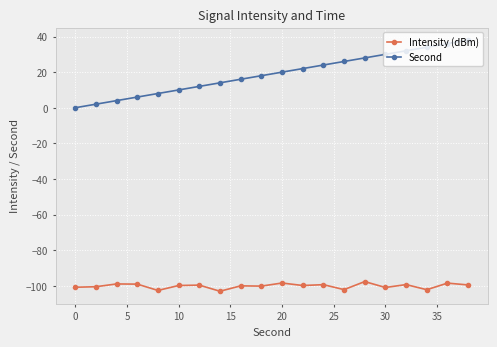

Rank the series by their maximum value, from lowest to highest.

Intensity (dBm), Second